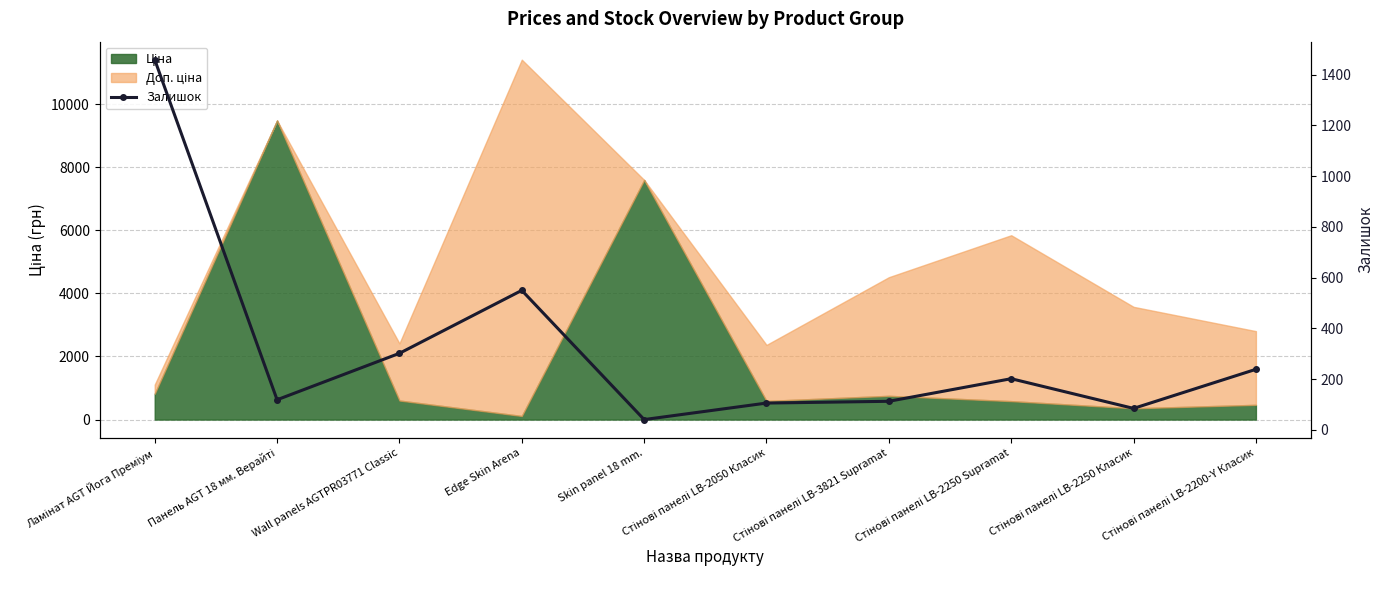

Reading left to right, transcribe all the data shown in this chart.

Ламінат AGT Йога Преміум=1459	Панель AGT 18 мм. Верайті=119	Wall panels AGTPR03771 Classic=302	Edge Skin Arena=550	Skin panel 18 mm.=41	Стінові панелі LB-2050 Класик=106	Стінові панелі LB-3821 Supramat=113	Стінові панелі LB-2250 Supramat=202	Стінові панелі LB-2250 Класик=85	Стінові панелі LB-2200-Y Класик=239